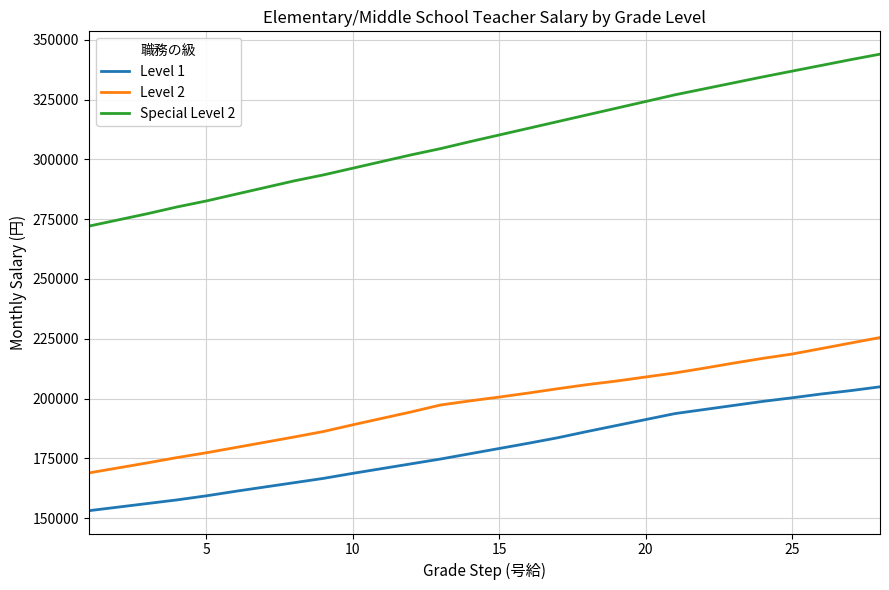

Which series has the largest range (max minus min)?

Special Level 2